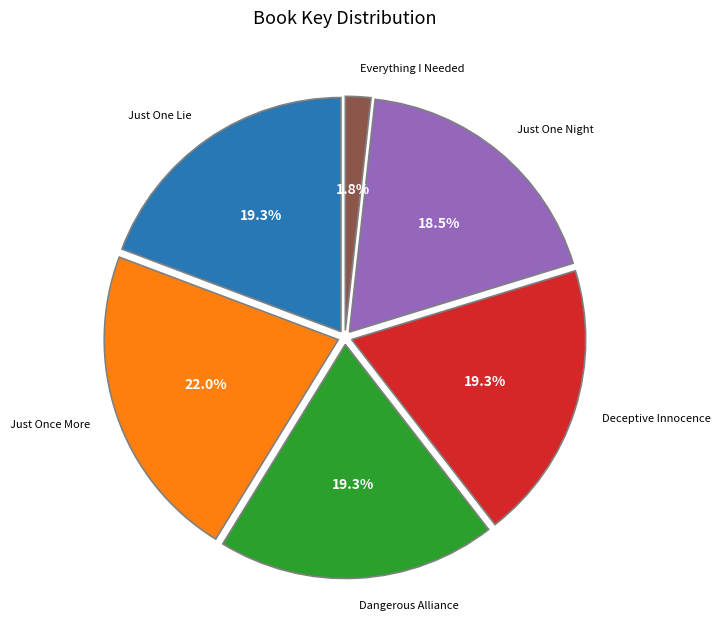

To the nearest percent, what is the average slice percentage?

17%